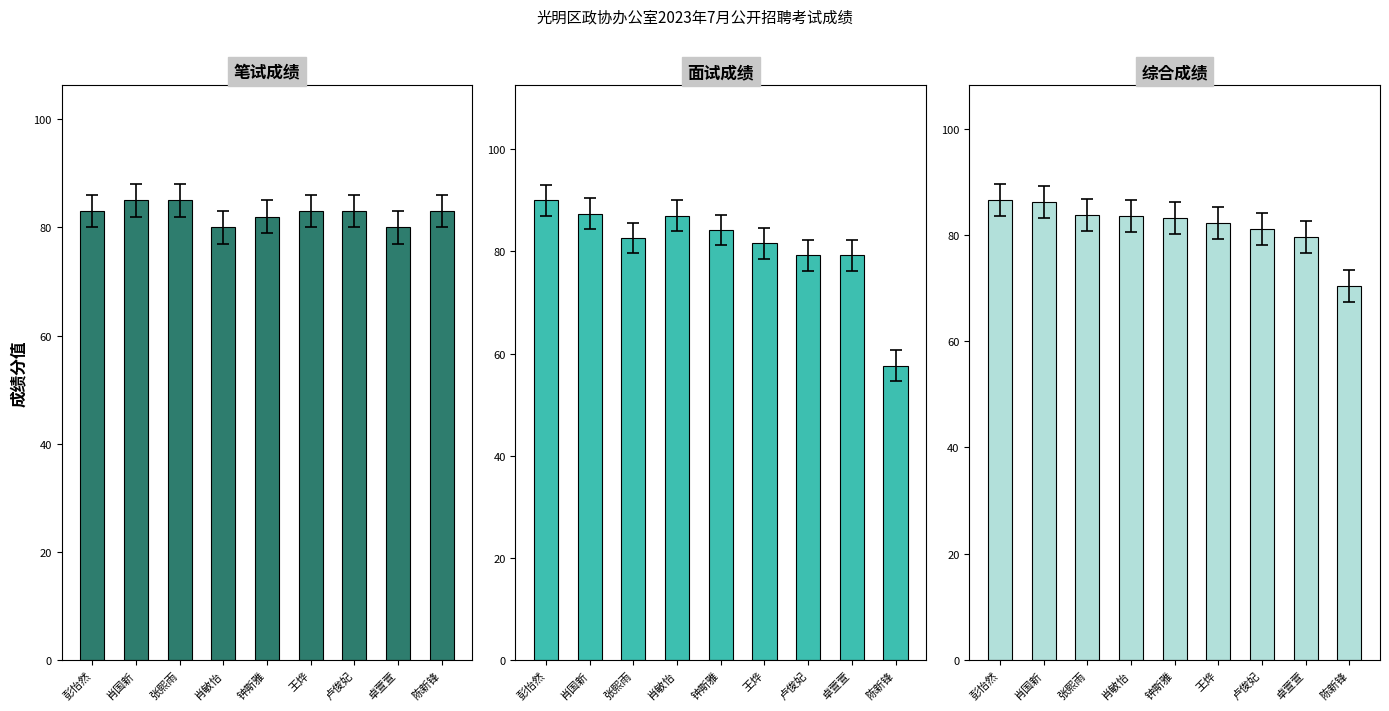

Which series changed the most between 彭怡然 and 肖敏怡?

笔试成绩